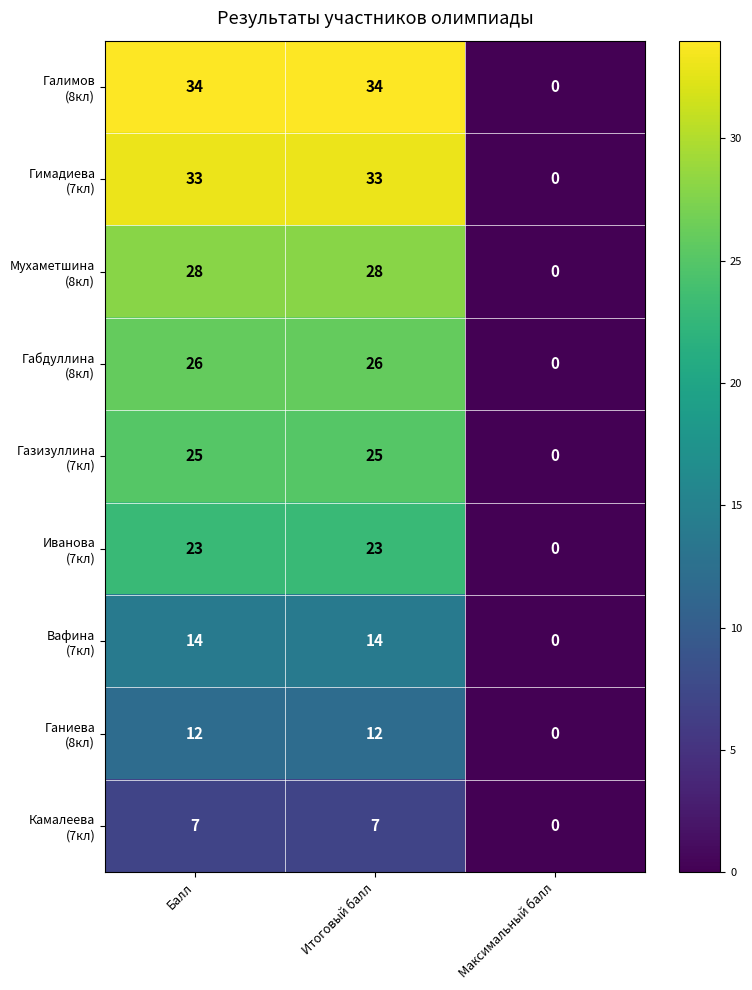

Which category has the lowest value across all series?

Максимальный балл